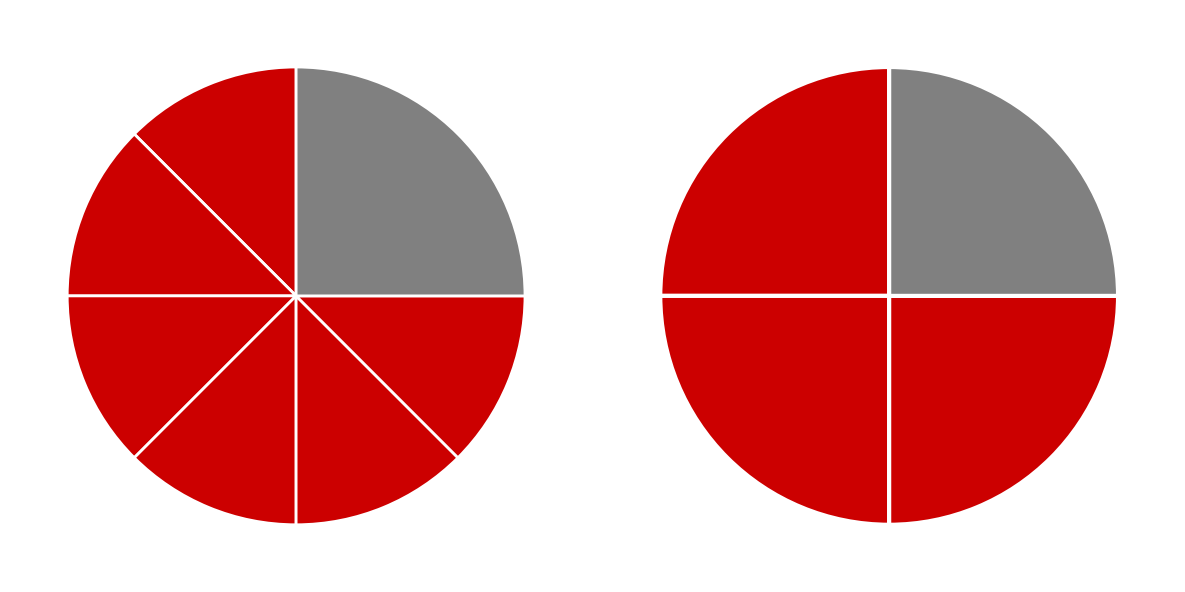

Between Common stock issued/outstanding shares and Common stock authorized shares, which is larger?

Common stock authorized shares